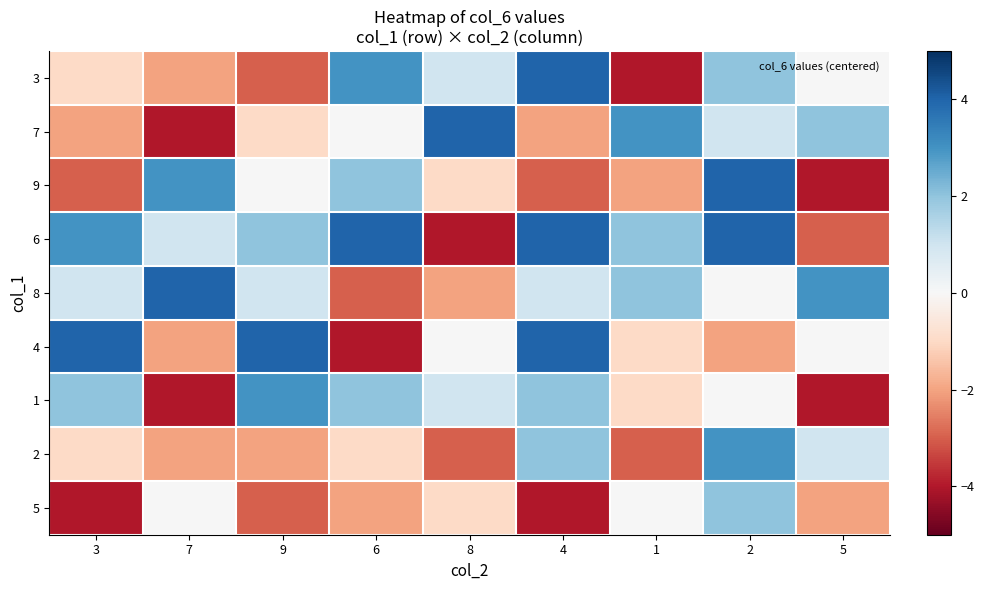

At which category is the sum across all series the highest?

2